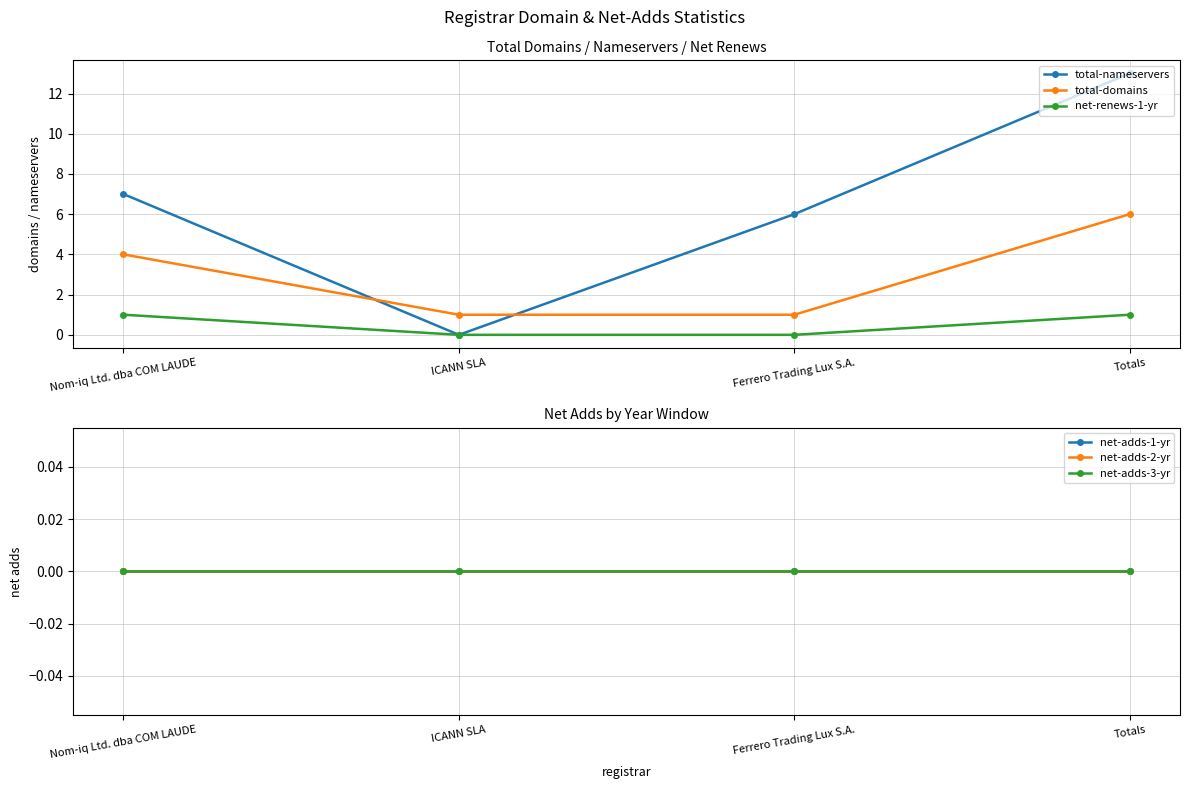

Which series changed the most between Nom-iq Ltd. dba COM LAUDE and Ferrero Trading Lux S.A.?

total-domains